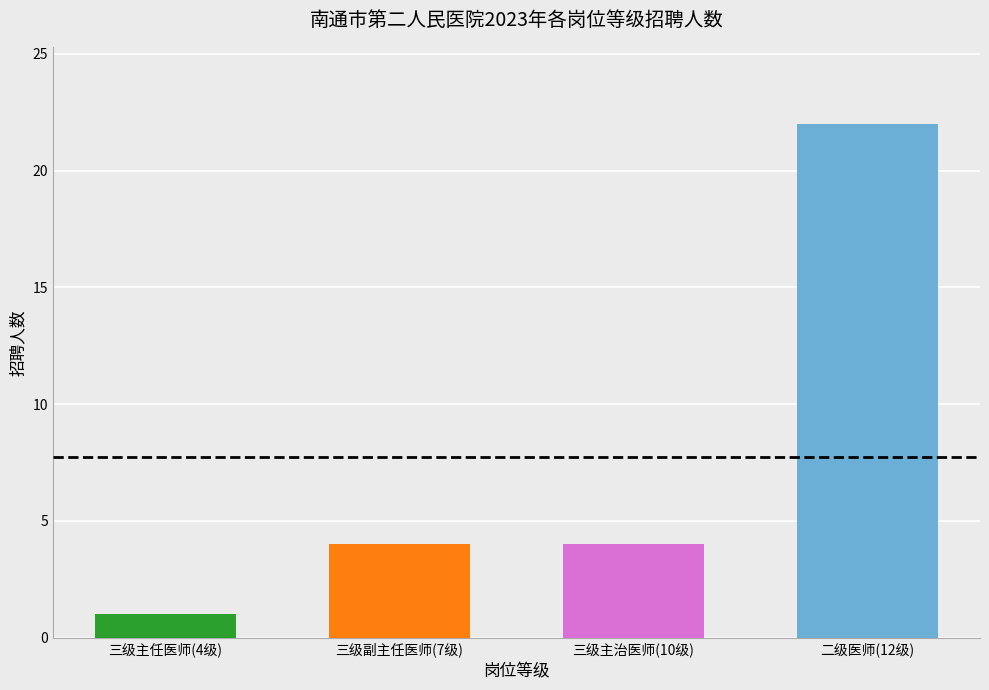

What is the average value?

8